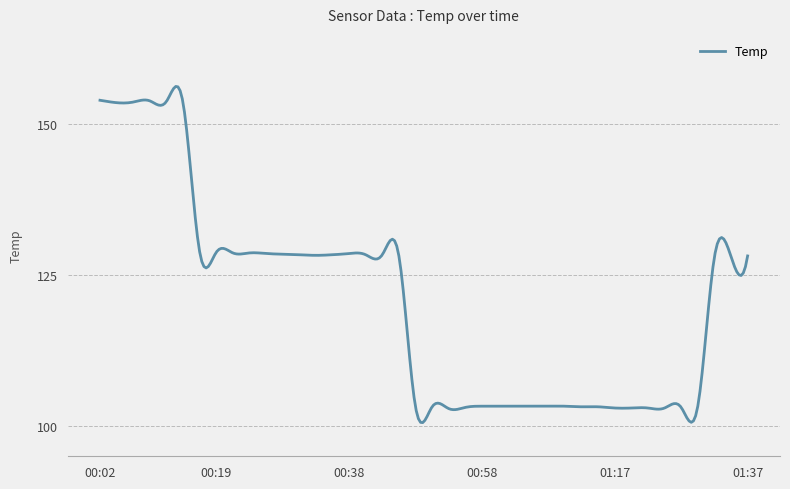

What is the difference between the maximum and minimum values?

55.7